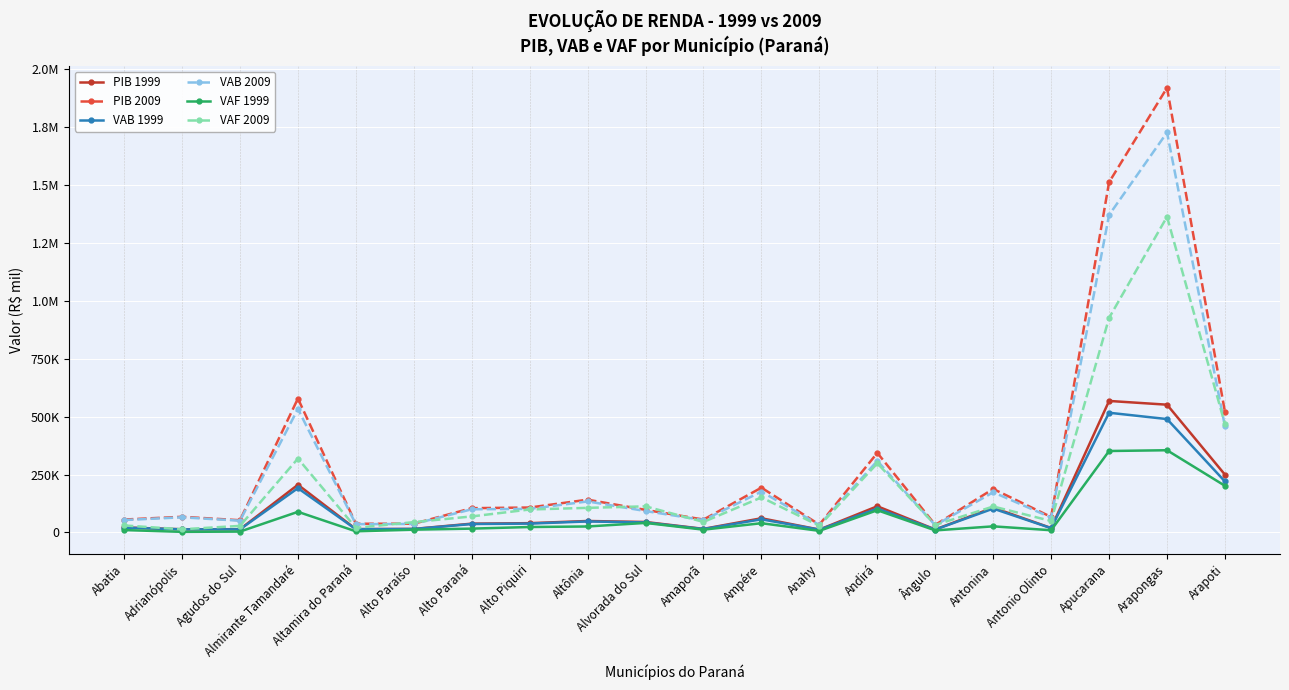

At which label does VAF 1999 first exceed 23465?

Almirante Tamandaré